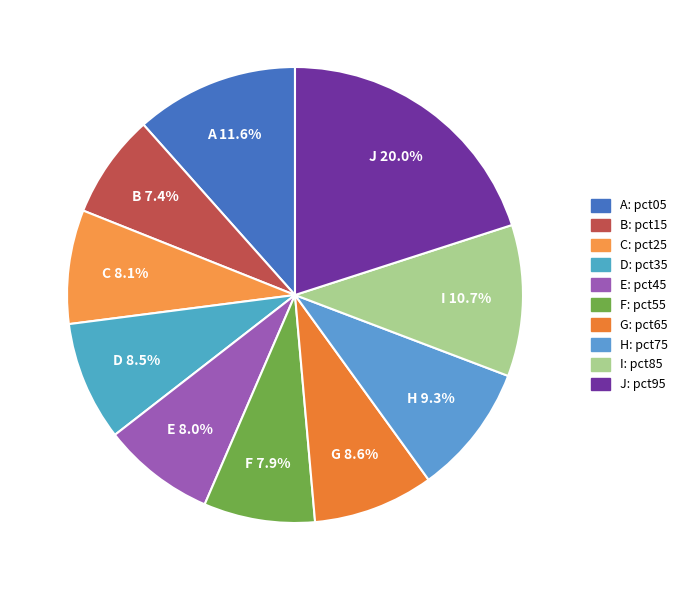

Rank the categories by value from highest to lowest.

pct95, pct05, pct85, pct75, pct65, pct35, pct25, pct45, pct55, pct15